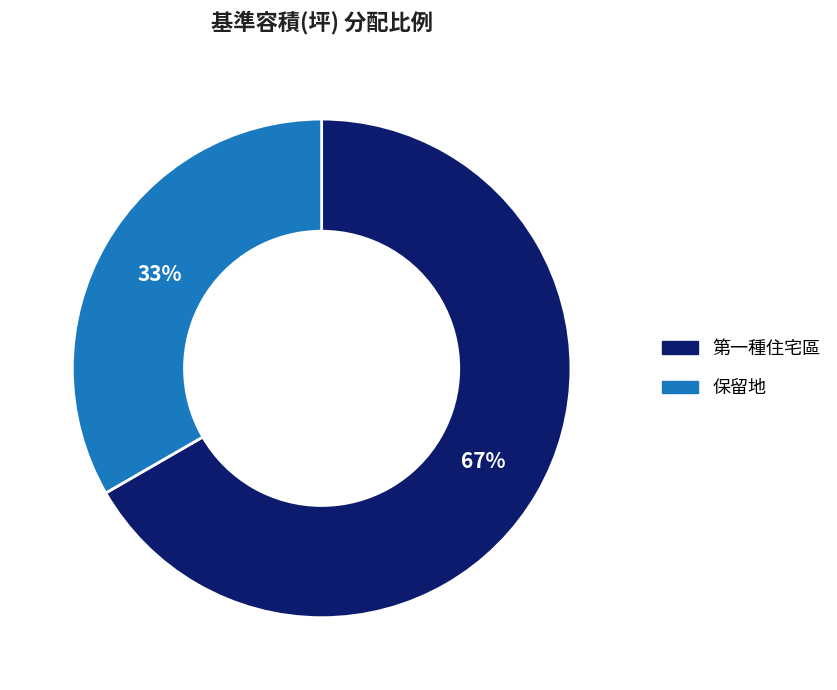

To the nearest percent, what is the average slice percentage?

50%